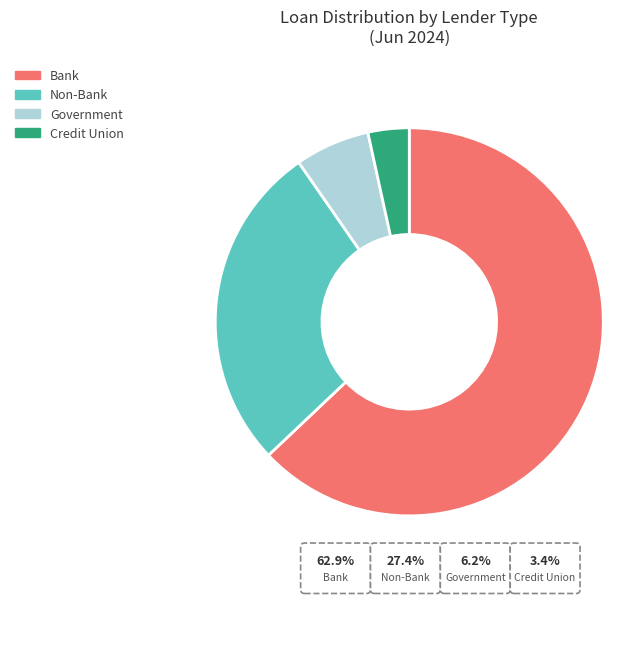

How much of the chart is everything except Credit Union?

96.6%